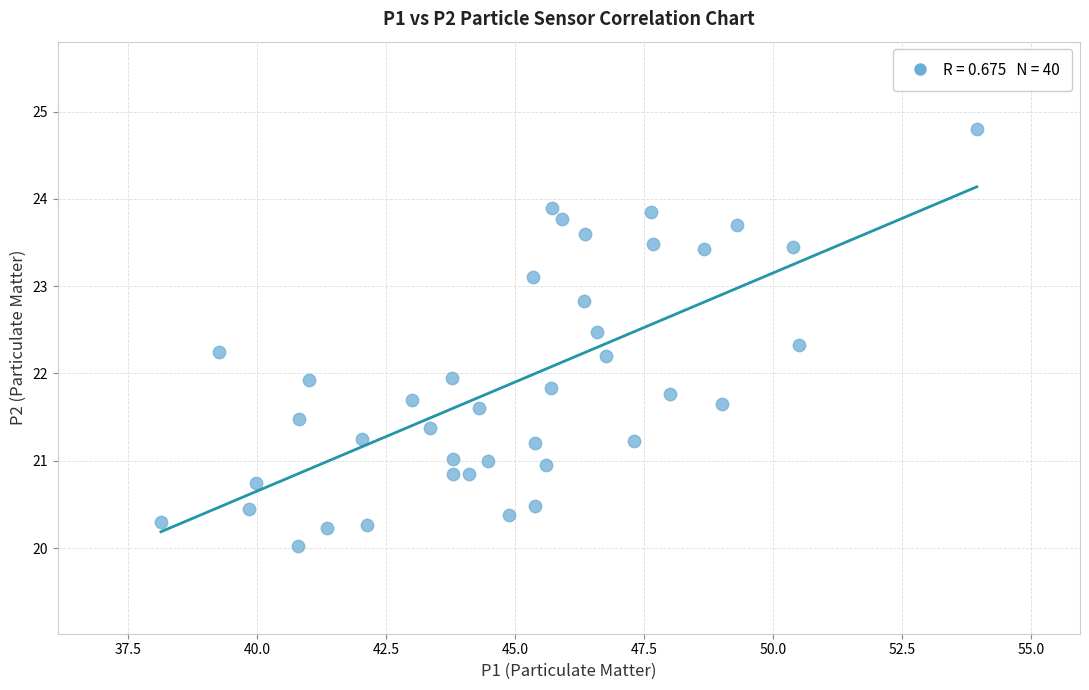

What is the range of Y values (max minus min)?

4.8